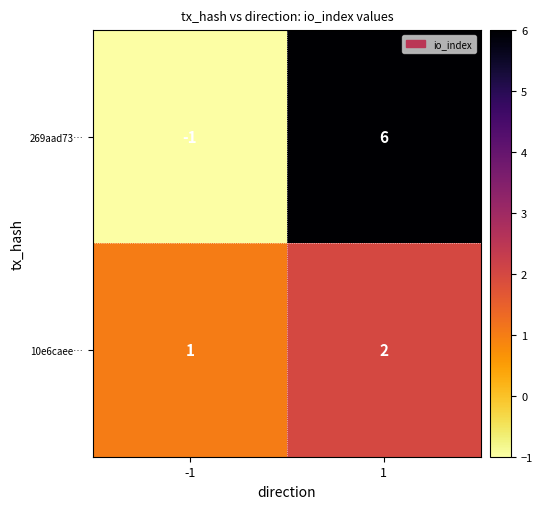

What is the difference between the highest and lowest values at 1?

4